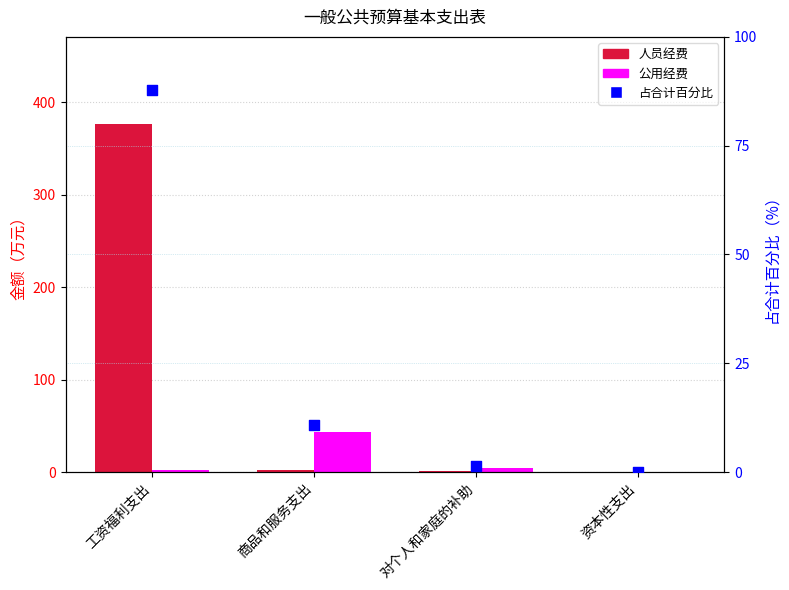

At which category is the sum across all series the highest?

工资福利支出